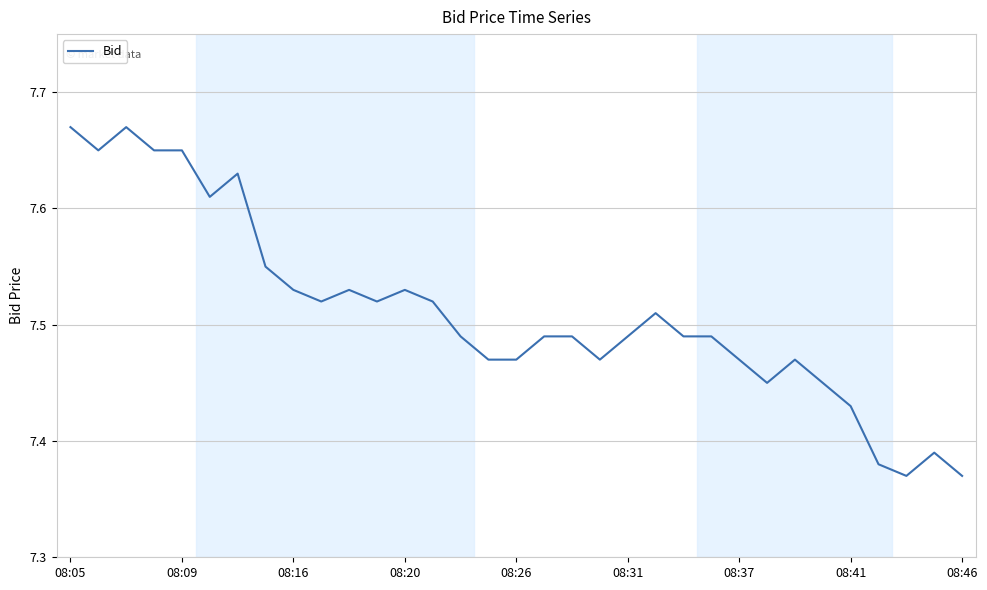

What is the average value?

7.5